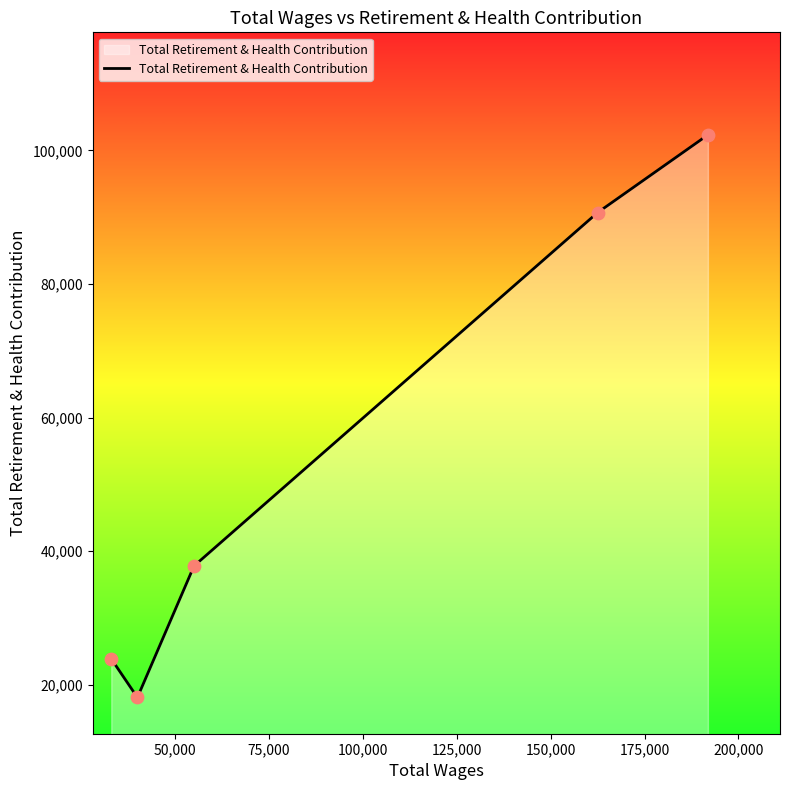

True or false: the data has more than 1 interior local peaks.

False